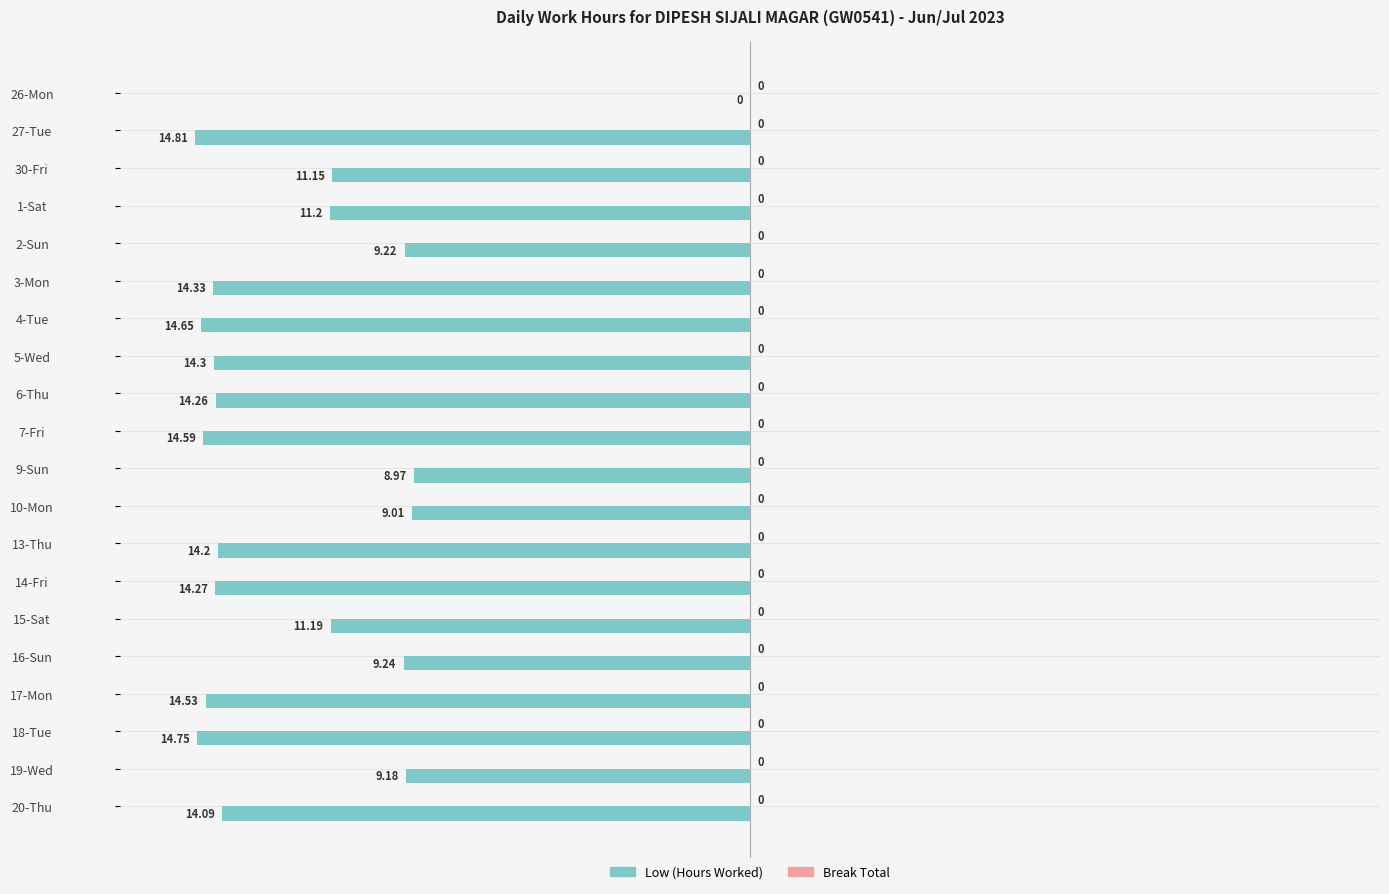

Between 1-Sat and 20-Thu, which is larger?

1-Sat